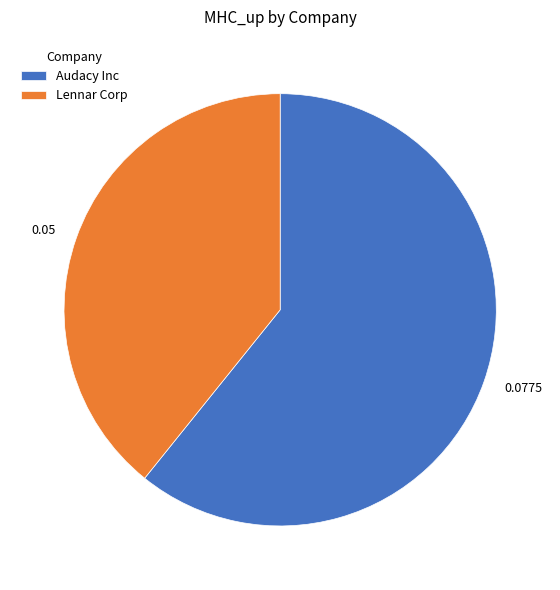

What is the largest slice in the pie chart?

Audacy Inc